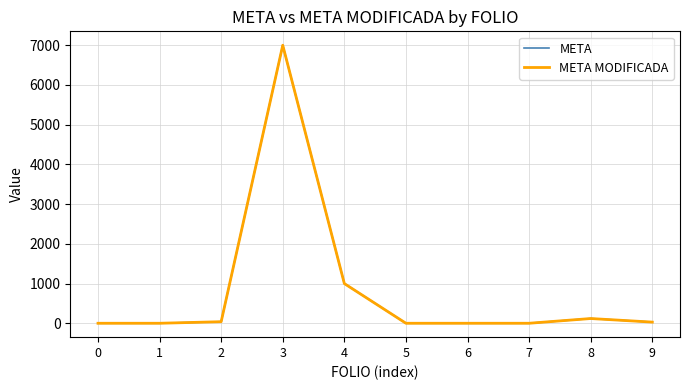

What is the sum of the META MODIFICADA values at 9 and 6?

31